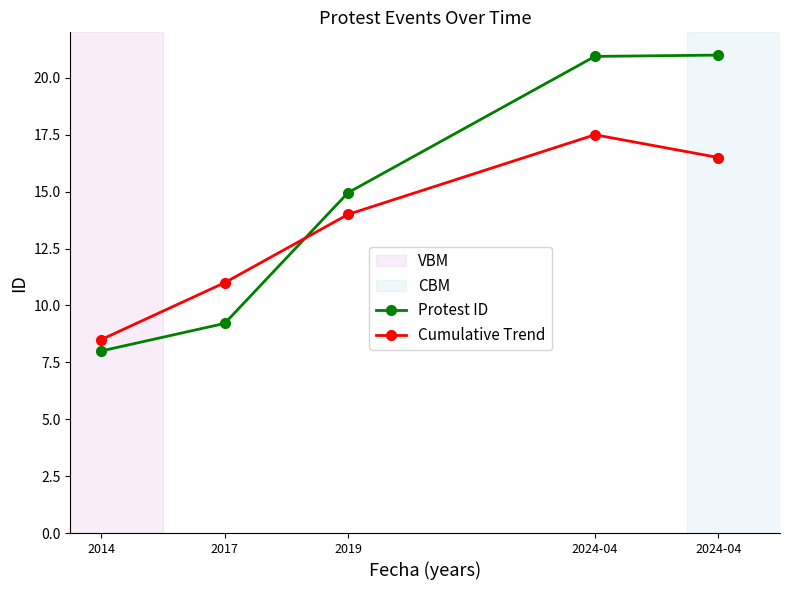

How many data points in Cumulative Trend are less than 14?

2